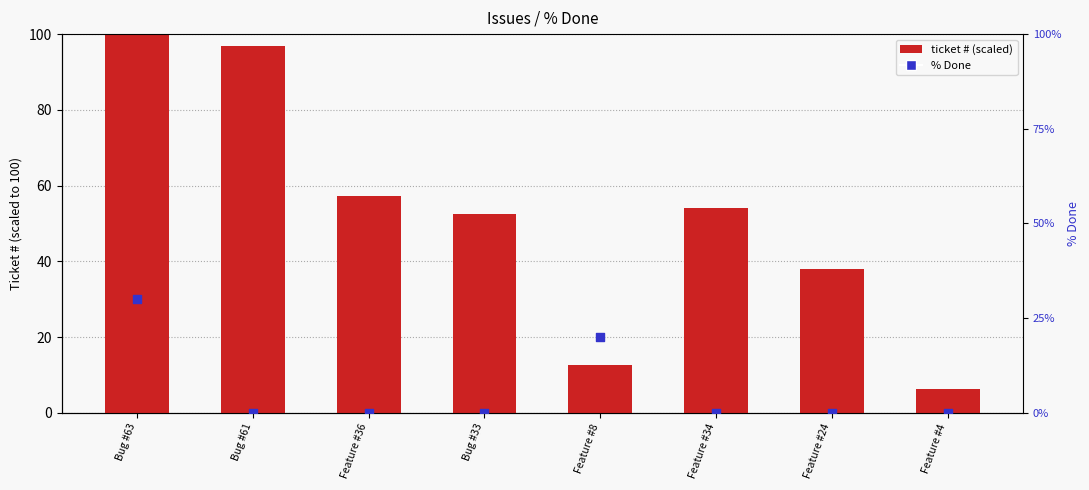

Which series has the largest total across all categories?

ticket # (scaled)